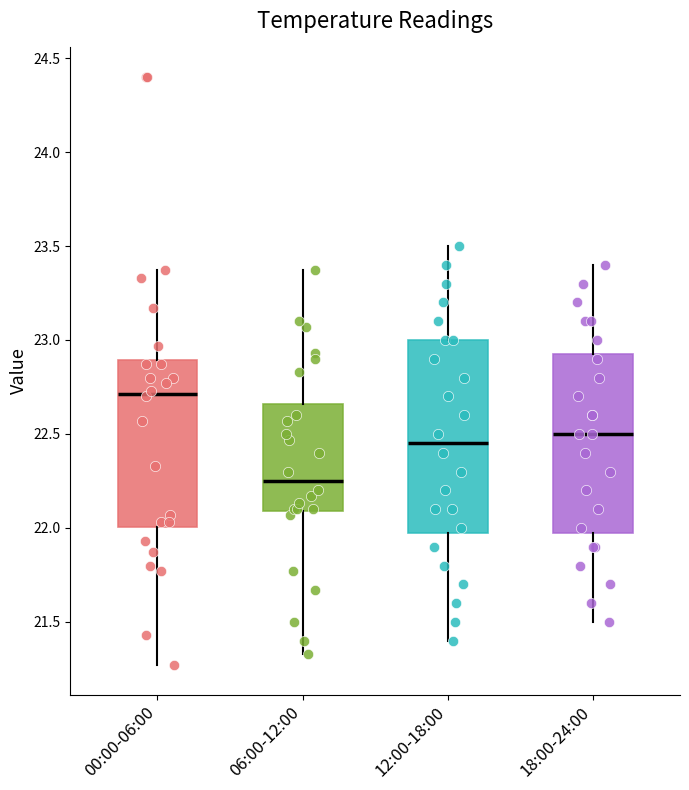

Reading left to right, read every box against the y-axis: the position of its median line, the range the box covers, and the ends of its whiskers. The values are not printed on the chart, so give them approximately, as read against the axis.

00:00-06:00: median 22.70, box 22.00 to 22.90, whiskers 21.25 to 23.35
06:00-12:00: median 22.25, box 22.10 to 22.65, whiskers 21.35 to 23.35
12:00-18:00: median 22.45, box 22.00 to 23.00, whiskers 21.40 to 23.50
18:00-24:00: median 22.50, box 22.00 to 22.95, whiskers 21.50 to 23.40